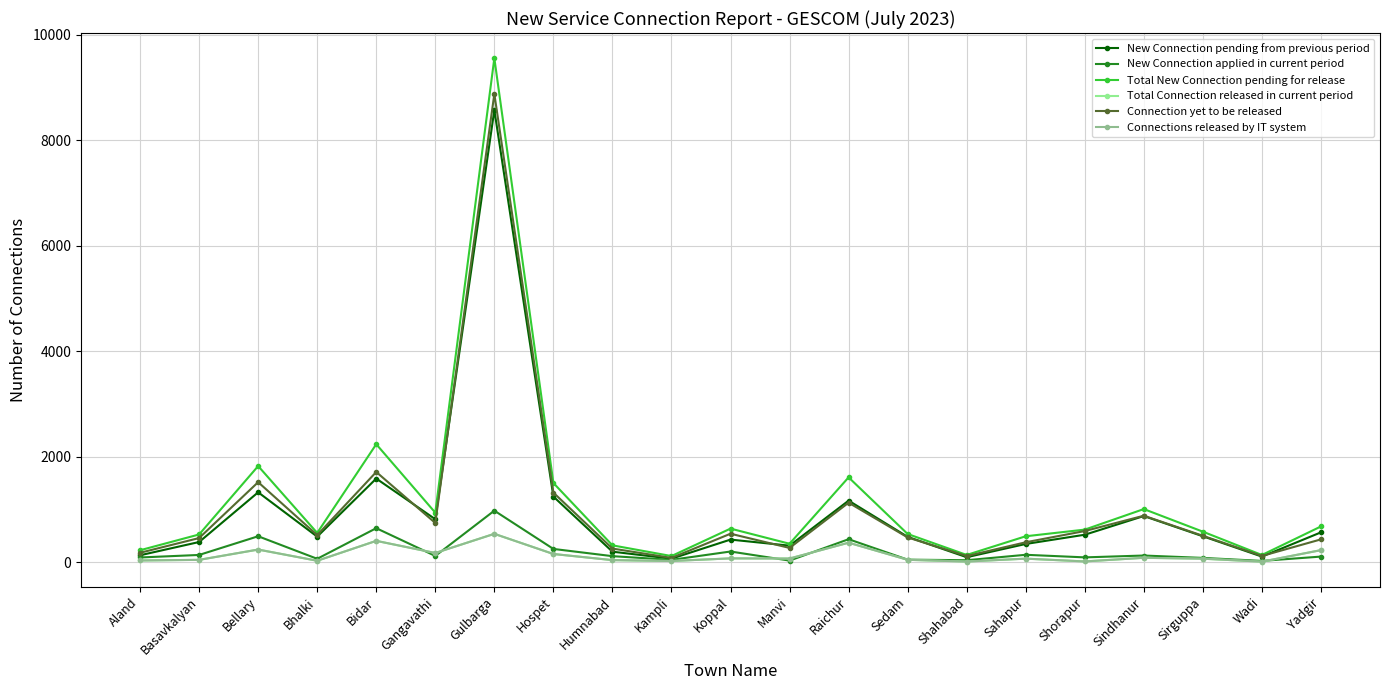

Does the chart have visible grid lines?

Yes